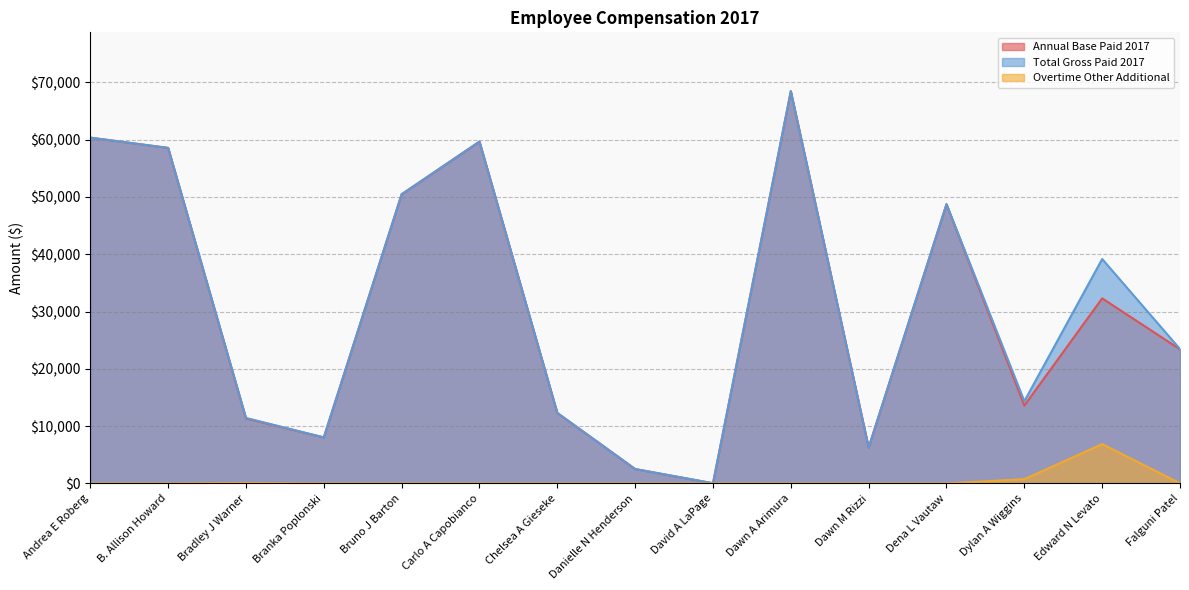

At which label does Annual Base Paid 2017 reach its peak?

Dawn A Arimura